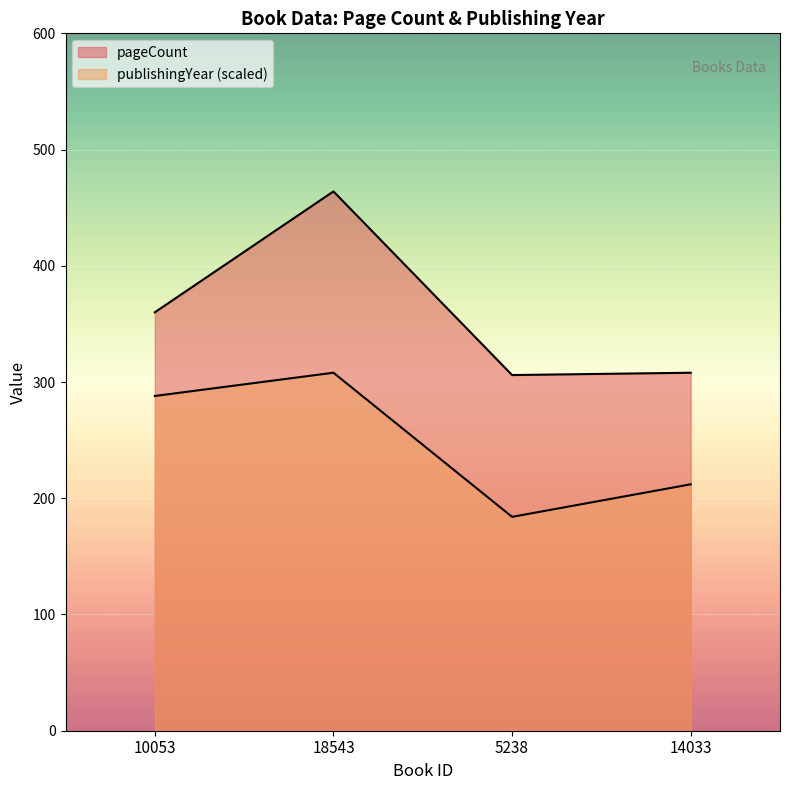

What is the difference between the pageCount values at 10053 and 18543?

104